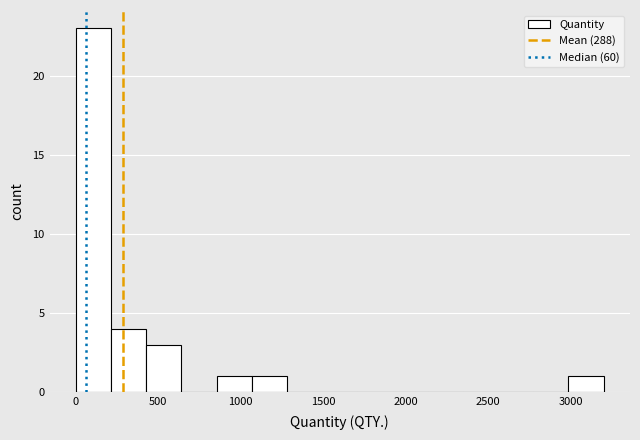

Which range on the x-axis has the tallest bar?

0 to 200